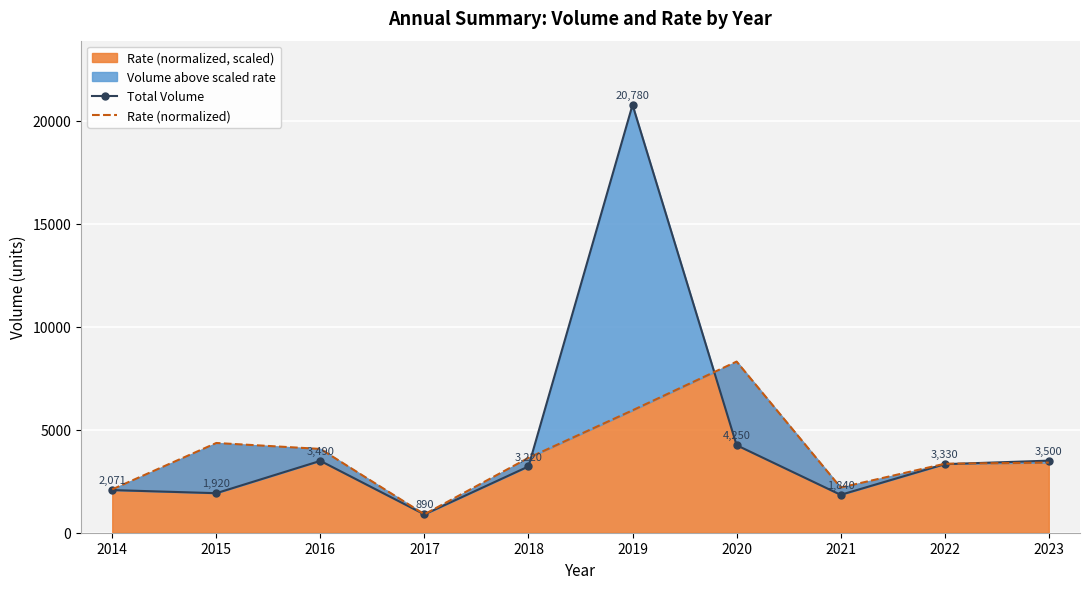

Reading right to left, what are all the values shown in this chart?

Total Volume: 2023=3500.0	2022=3330.0	2021=1840.0	2020=4250.0	2019=20780.0	2018=3220.0	2017=890.0	2016=3490.0	2015=1920.0	2014=2071.0
Rate (normalized): 2023=3405.6	2022=3347.9	2021=2193.4	2020=8312.0	2019=5945.4	2018=3636.5	2017=894.7	2016=4069.4	2015=4358.0	2014=2106.9